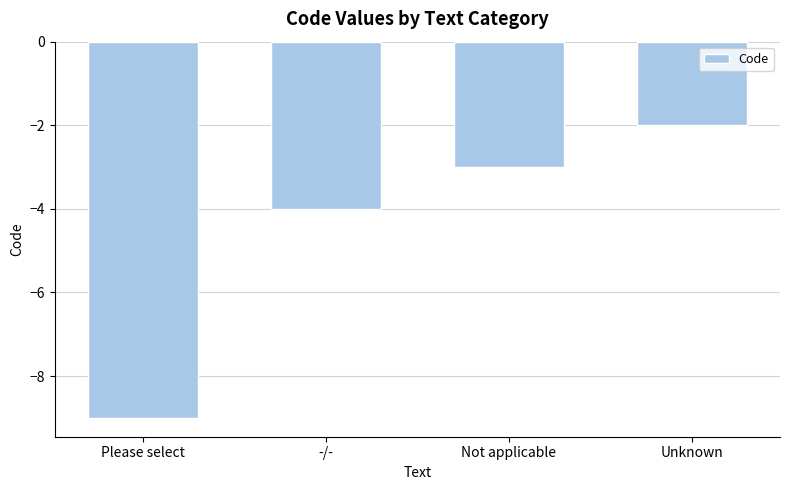

The value at -/- is -4. True or false?

True